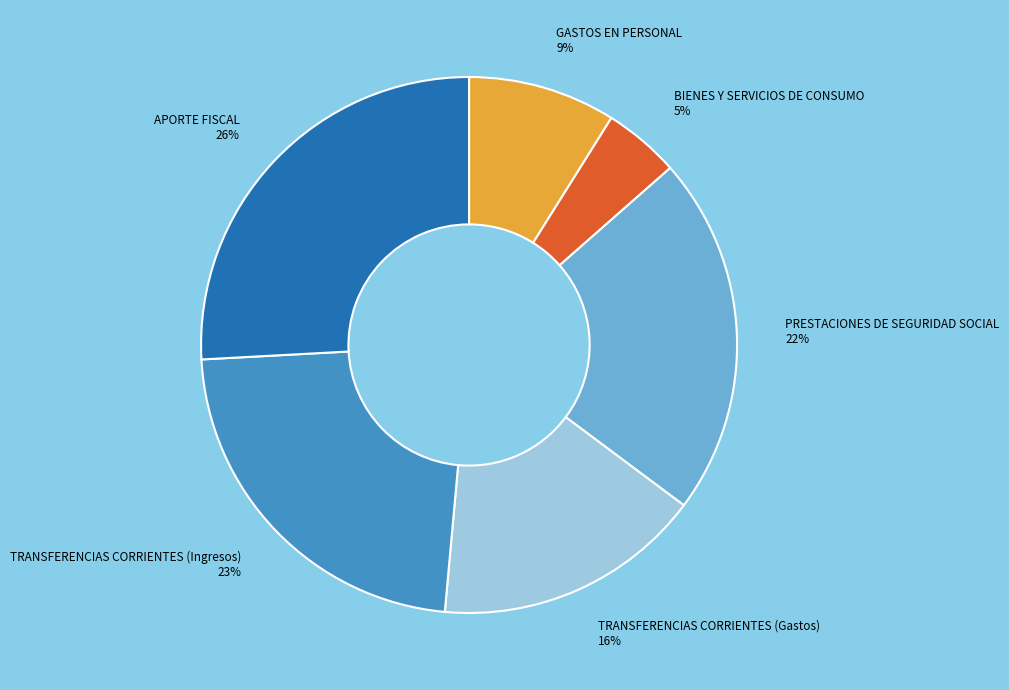

True or false: TRANSFERENCIAS CORRIENTES (Gastos) accounts for 16% of the total.

True